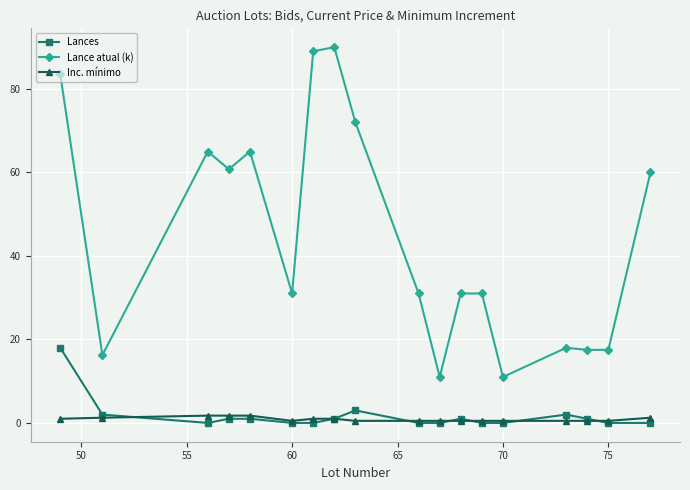

True or false: Lances has more than 0 interior local peaks.

True